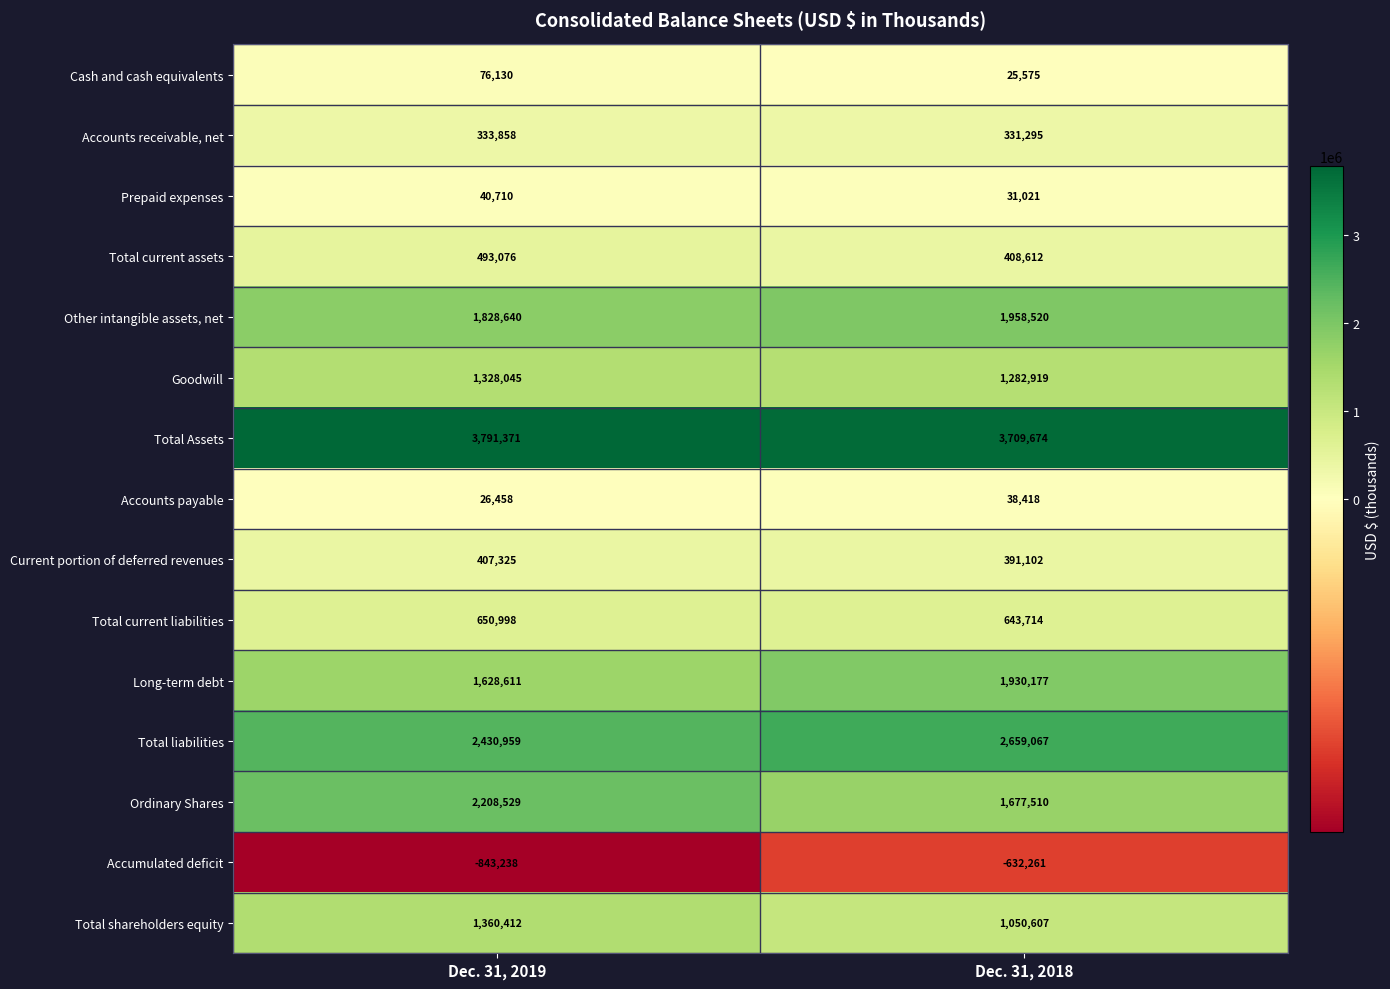

What is the total value across all series at Dec. 31, 2018?

15505950